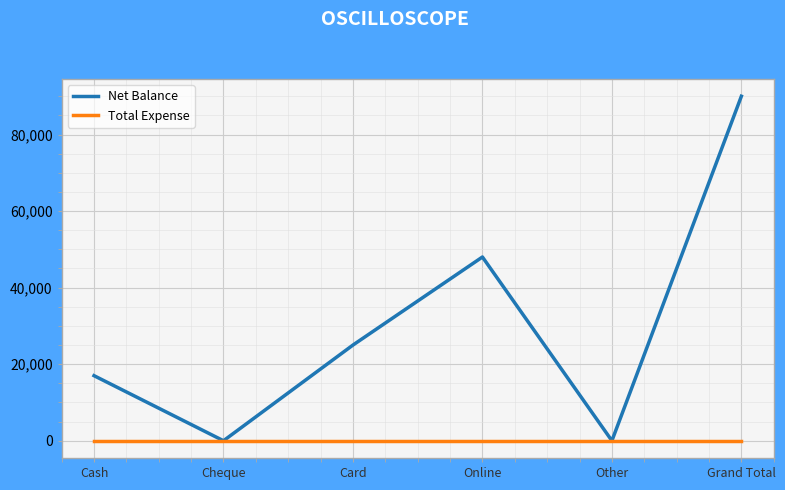

Which series changed the most between Cash and Online?

Net Balance